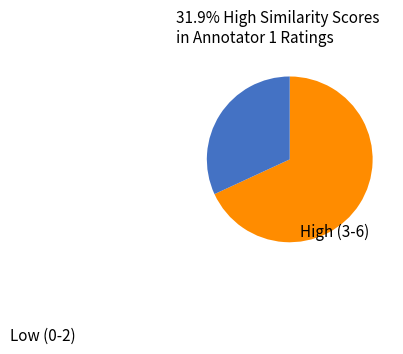

Is there any slice that represents more than half of the pie?

Yes